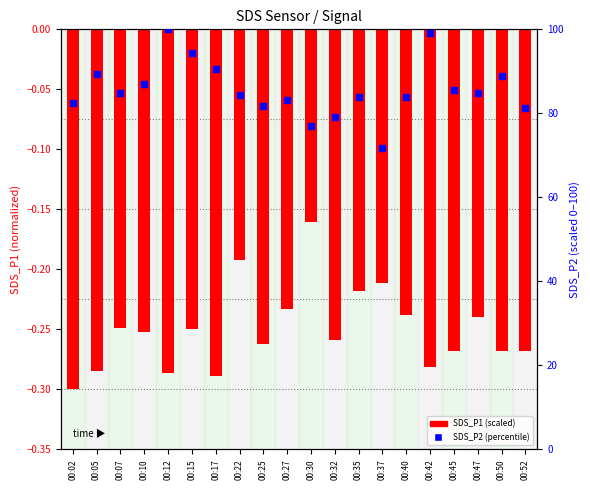

At how many categories does at least one series exceed 10?

20